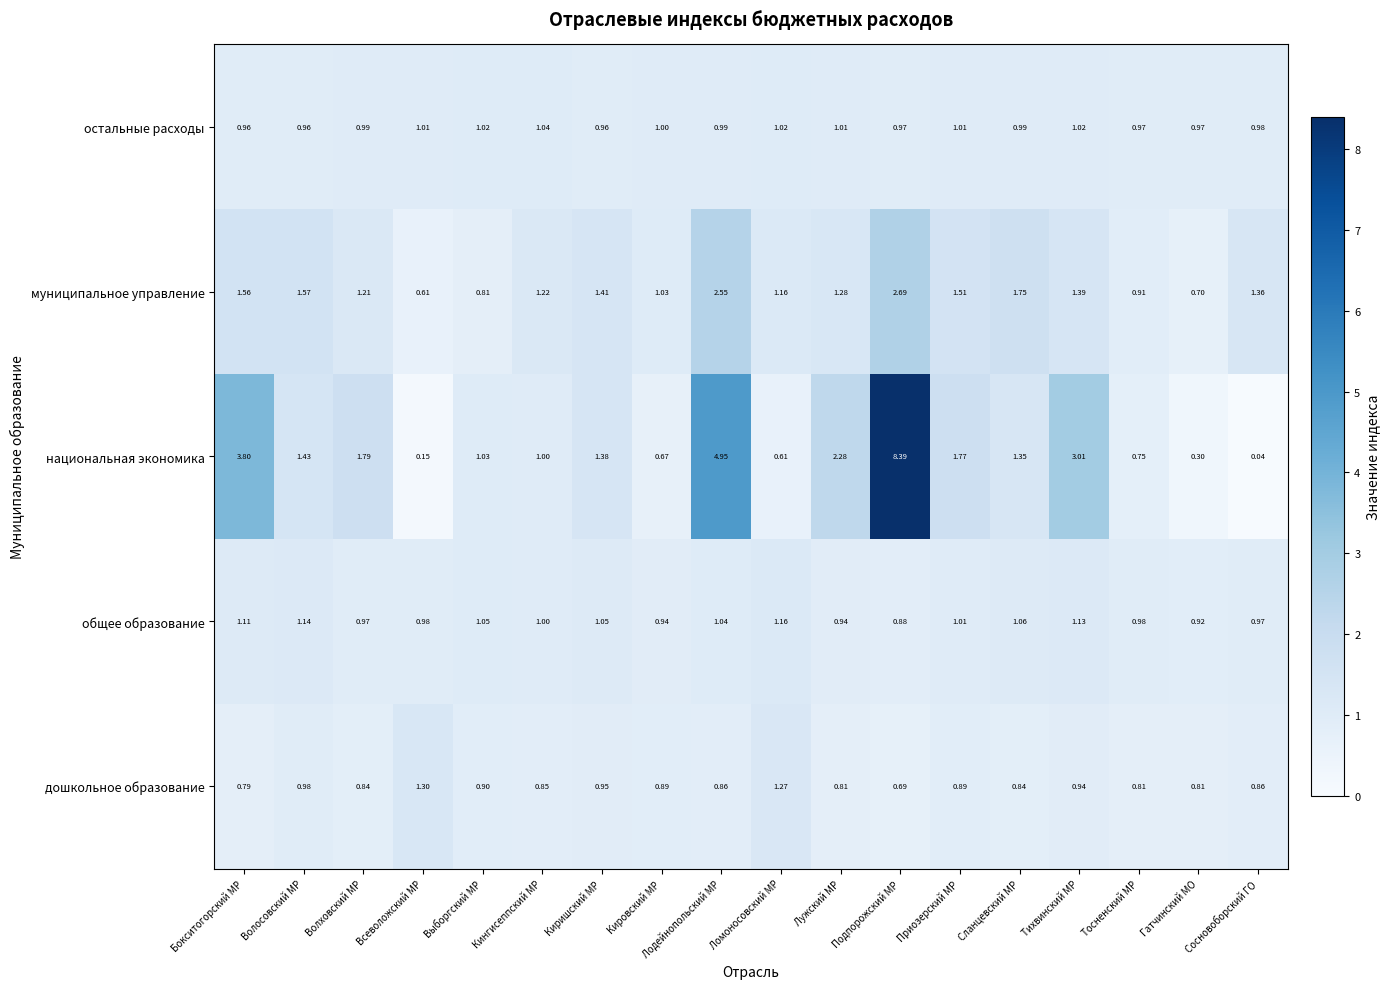

How many distinct data groups are displayed?

5